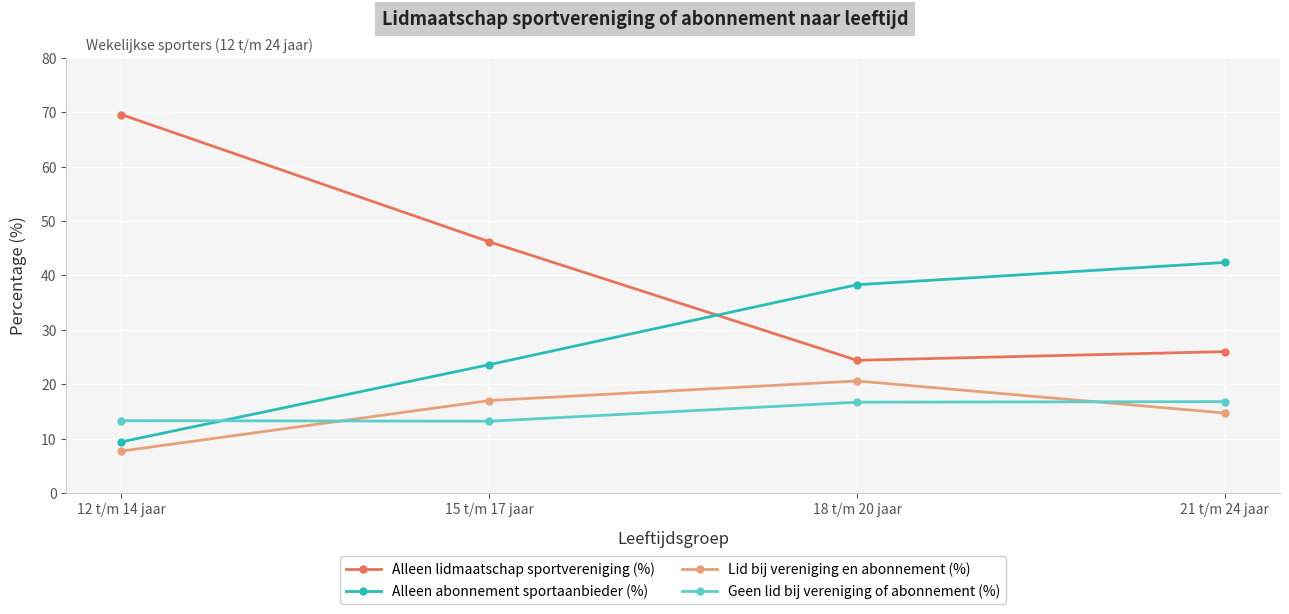

How many series are shown in this chart?

4